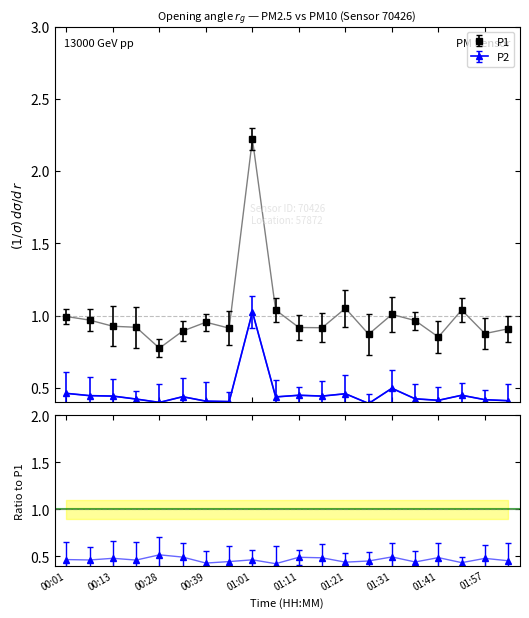

The P1 series shows 1.4 at 01:01. True or false?

False